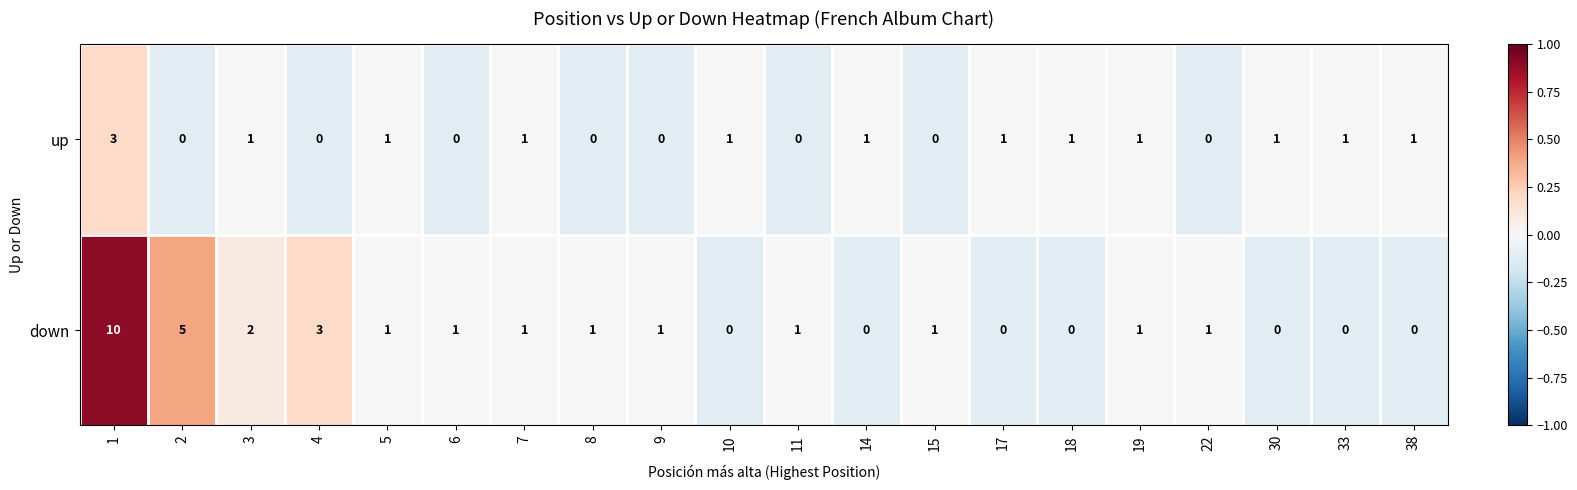

True or false: up has a value of 0 at 33.

False